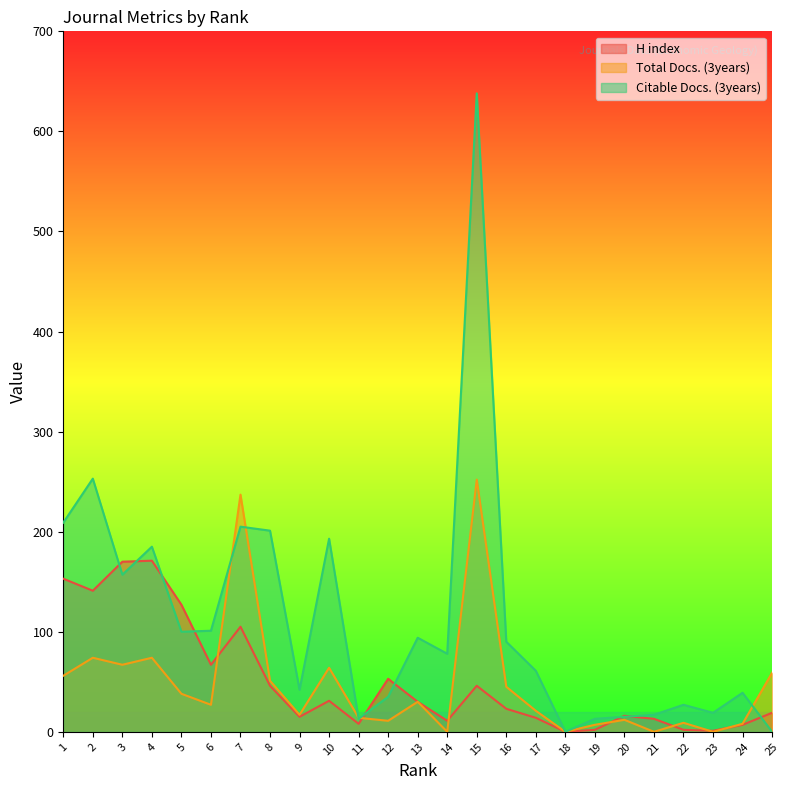

What is the value of the Total Docs. (3years) point at the 15th from the left?

252